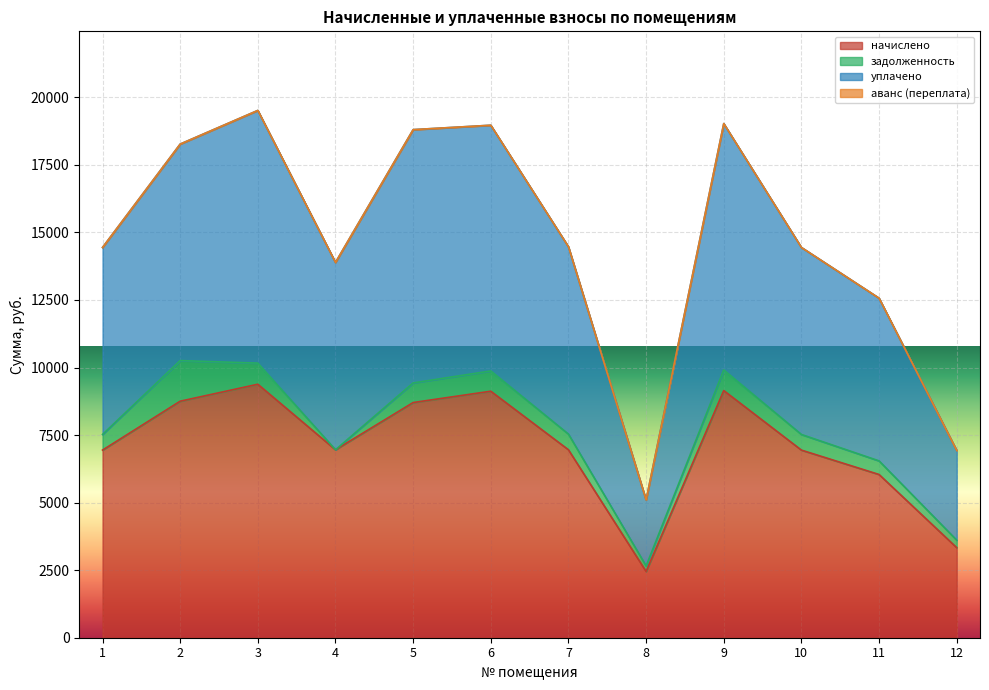

True or false: уплачено has more than 2 points higher than both neighbors.

True